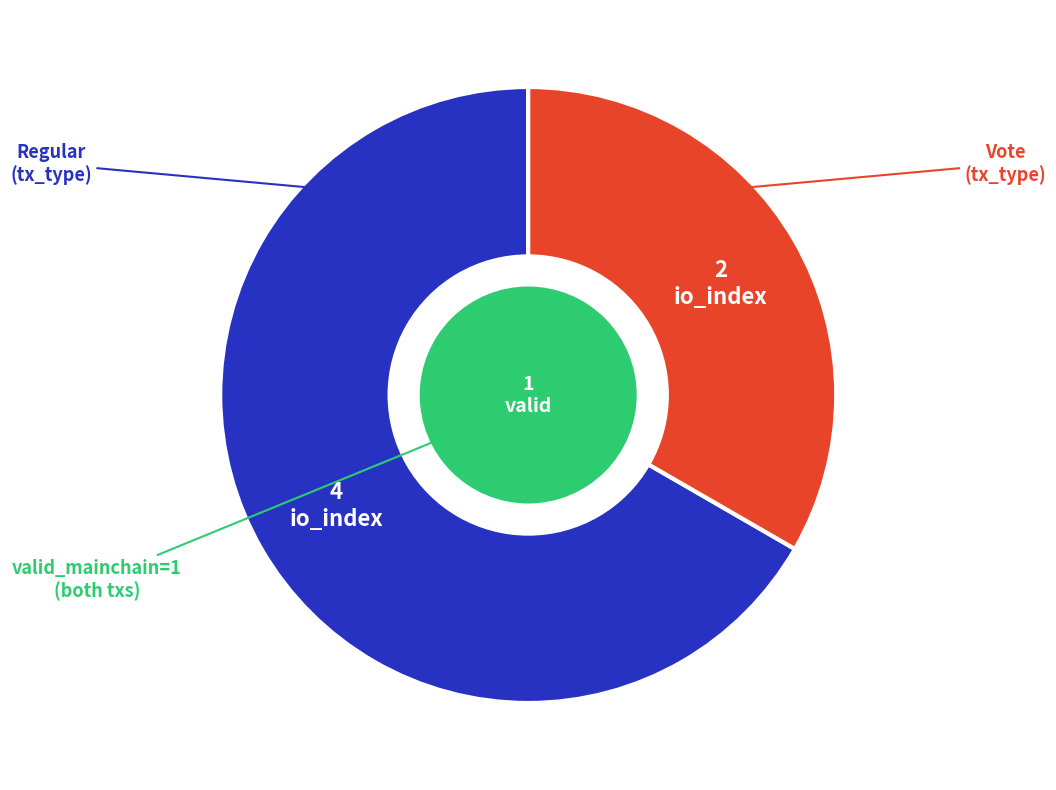

Does any single category account for the majority?

Yes